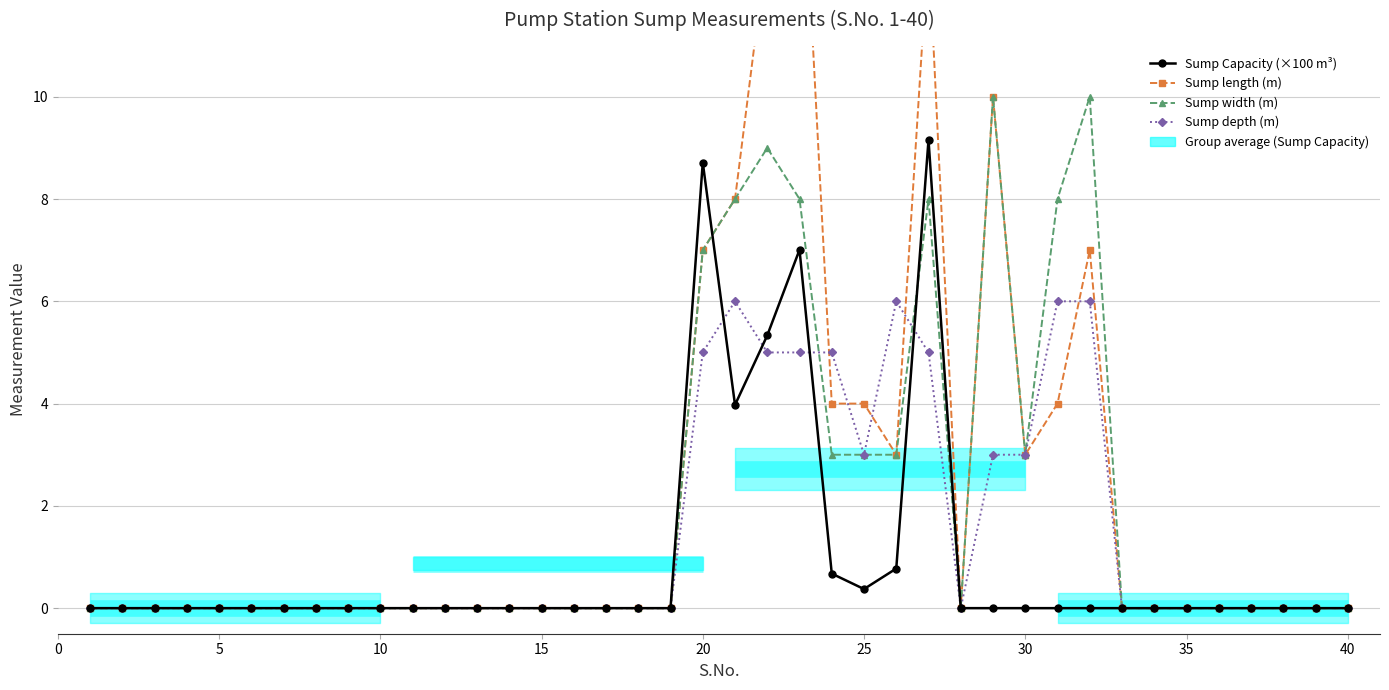

List the series in order of their peak value, highest first.

Sump length (m), Sump width (m), Sump Capacity (×100 m³), Sump depth (m)